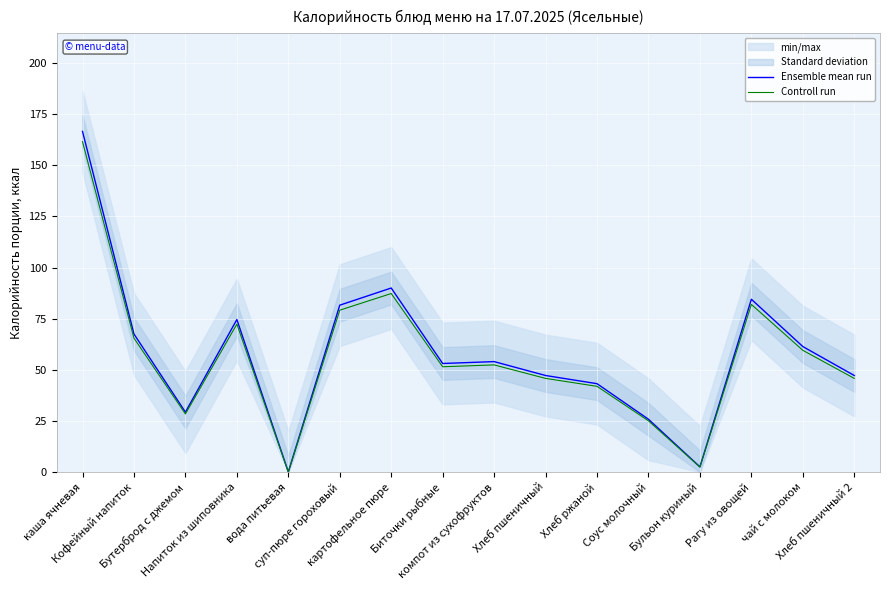

At картофельное пюре, list the series in order from smallest to largest.

Controll run, Ensemble mean run